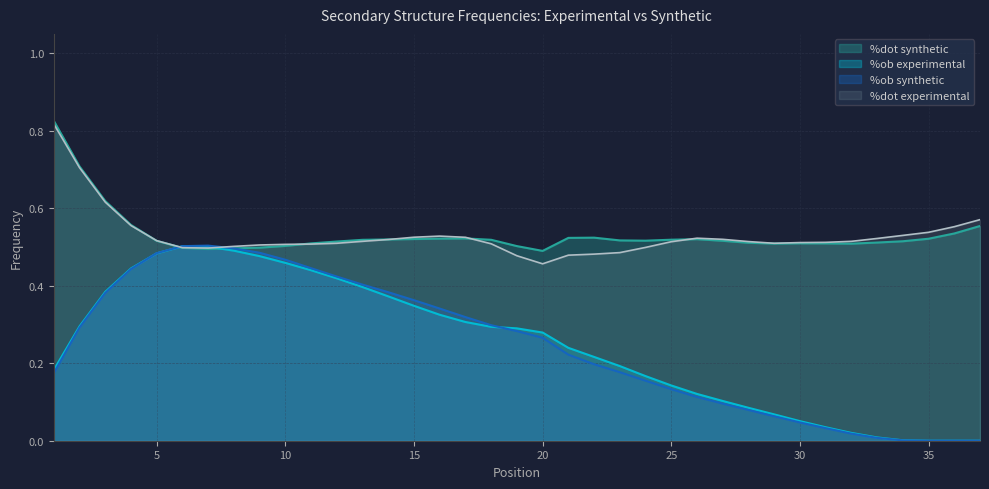

Between 24 and 32, which series saw the biggest shift?

%ob_exp